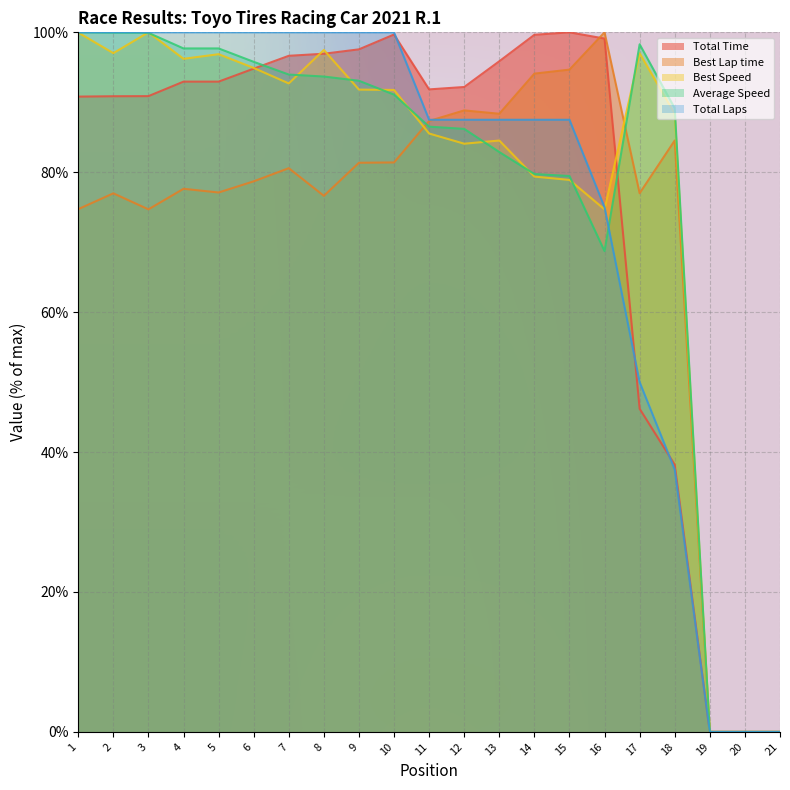

Rank the categories by Best Speed value from lowest to highest.

19, 20, 21, 16, 15, 14, 12, 13, 11, 18, 10, 9, 7, 6, 4, 5, 17, 2, 8, 1, 3